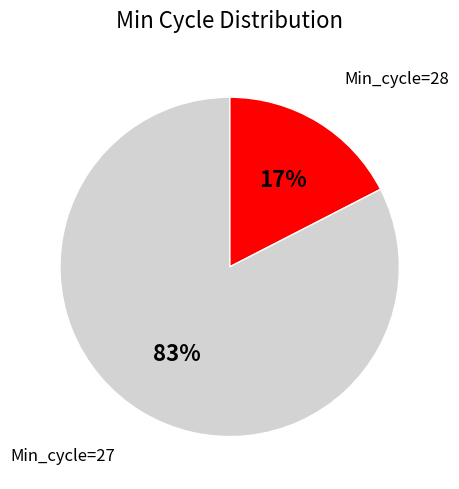

Is there a majority slice in this chart?

Yes